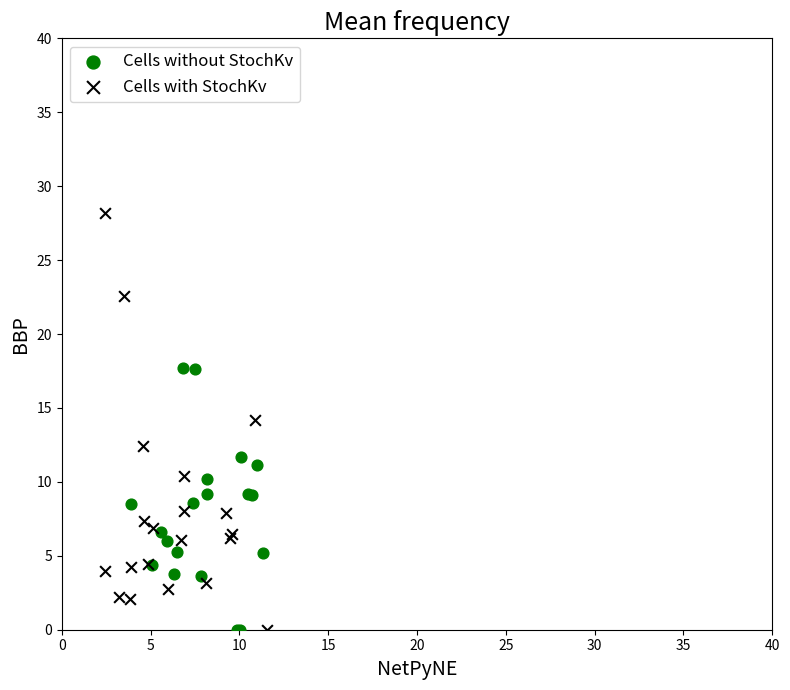

Which series reaches the maximum Y coordinate?

Cells with StochKv